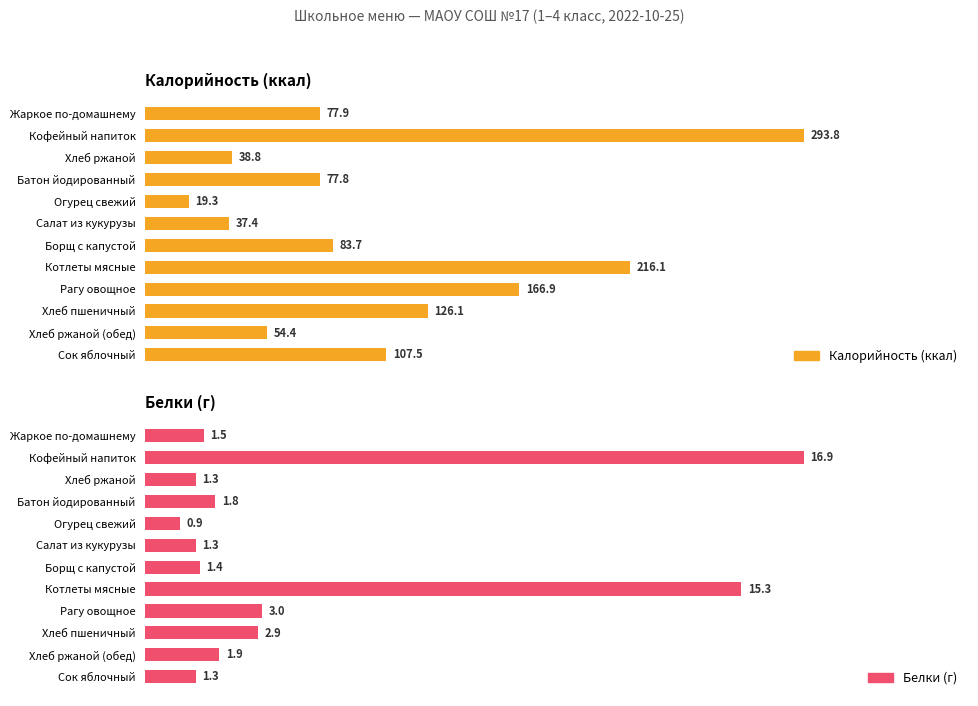

How many groups of bars are there?

12